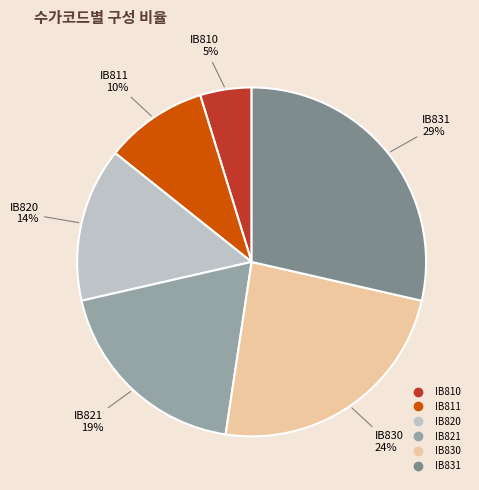

Is it true that IB821 is 5% of the pie?

False